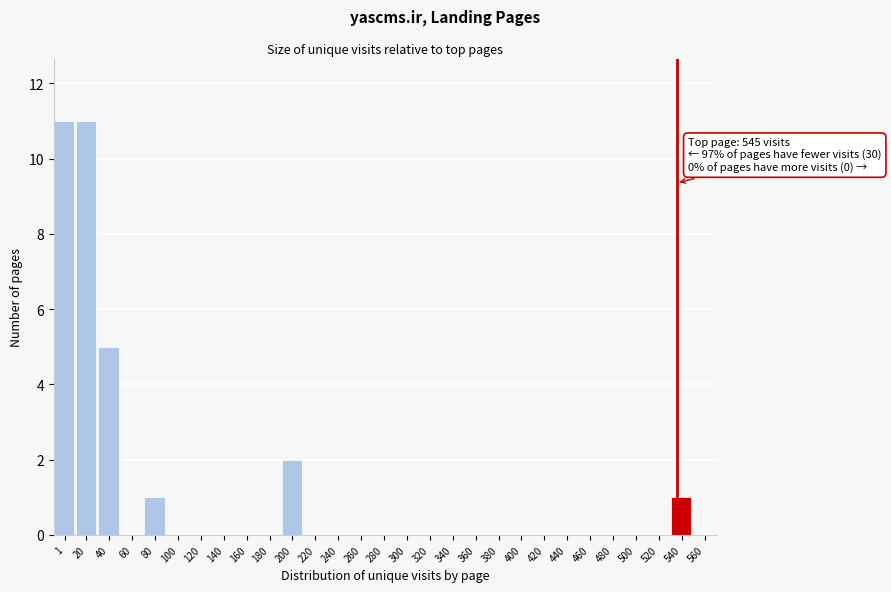

Reading left to right, extract all data points from this chart.

1=11	20=11	40=5	60=0	80=1	100=0	120=0	140=0	160=0	180=0	200=2	220=0	240=0	260=0	280=0	300=0	320=0	340=0	360=0	380=0	400=0	420=0	440=0	460=0	480=0	500=0	520=0	540=1	560=0